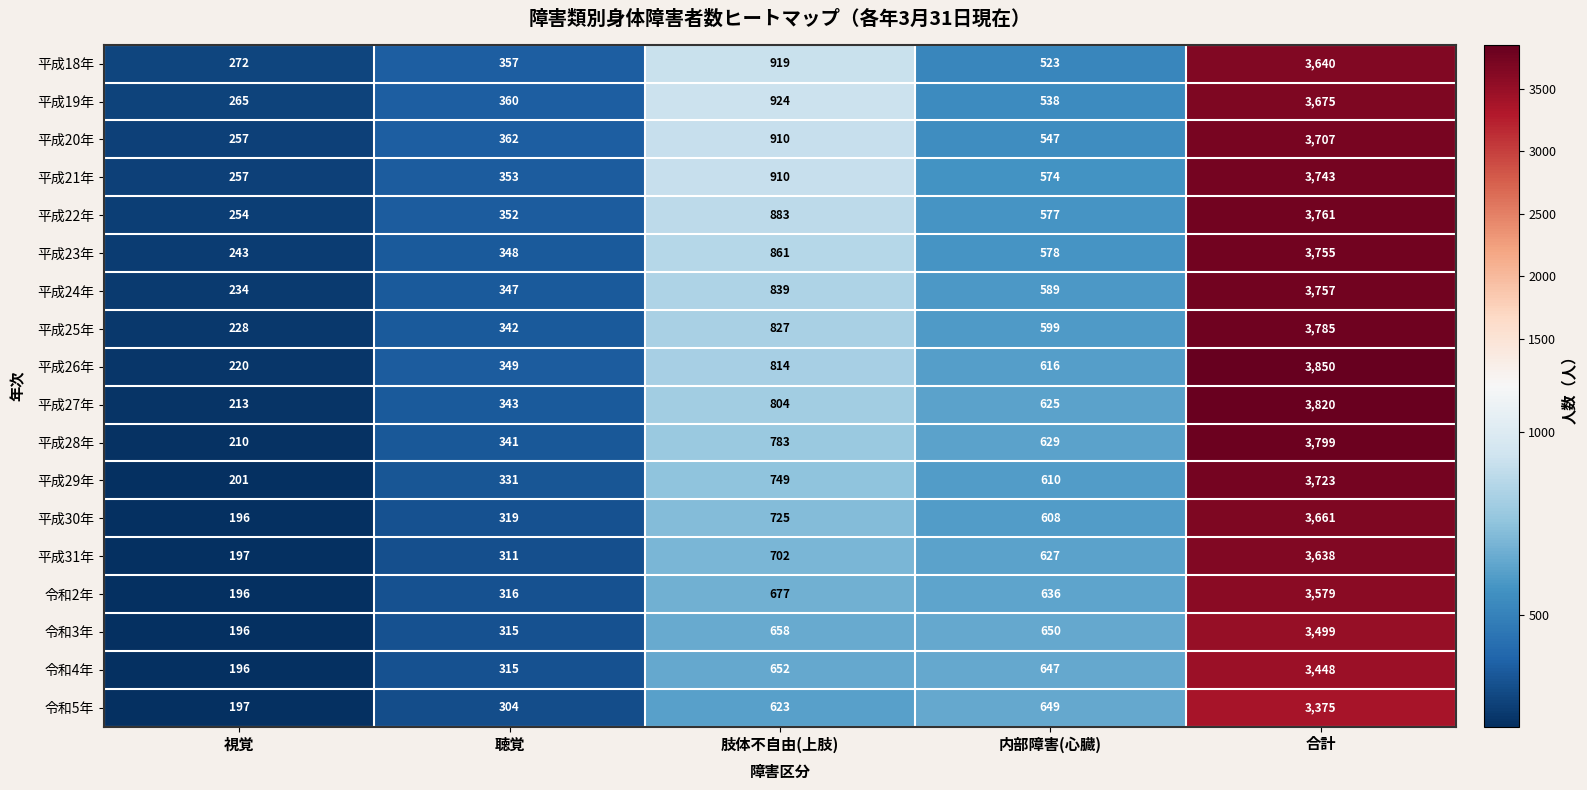

At 内部障害(心臓), list the series in order from largest to smallest.

令和3年, 令和5年, 令和4年, 令和2年, 平成28年, 平成31年, 平成27年, 平成26年, 平成29年, 平成30年, 平成25年, 平成24年, 平成23年, 平成22年, 平成21年, 平成20年, 平成19年, 平成18年